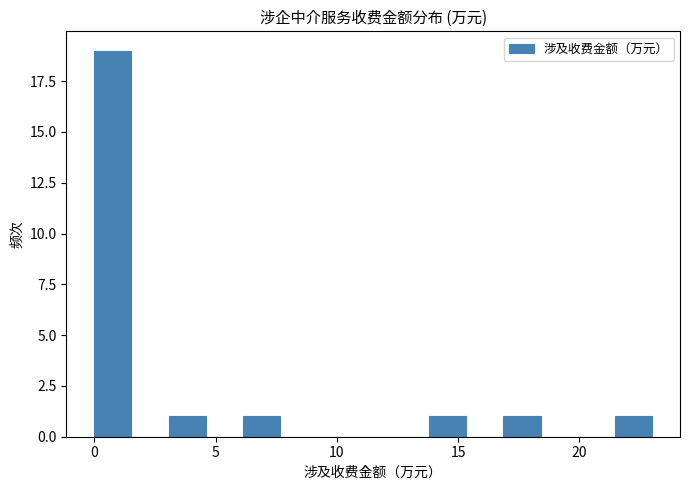

Around what value on the x-axis is the tallest bar? Give the approximate position of its centre, as read against the axis.

1.0